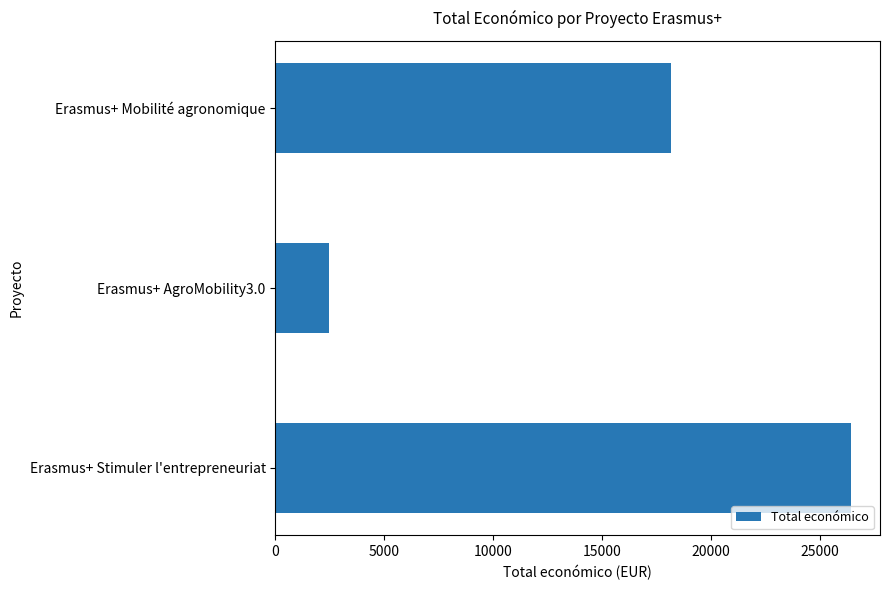

Which label corresponds to the largest value in the chart?

Erasmus+ Stimuler l'entrepreneuriat